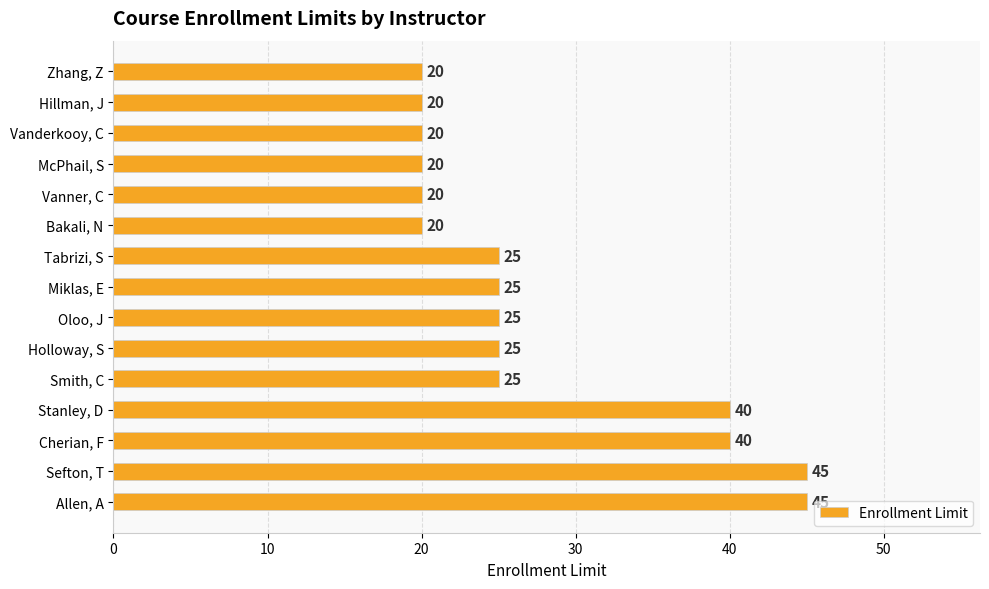

What is the minimum value shown in the chart?

20